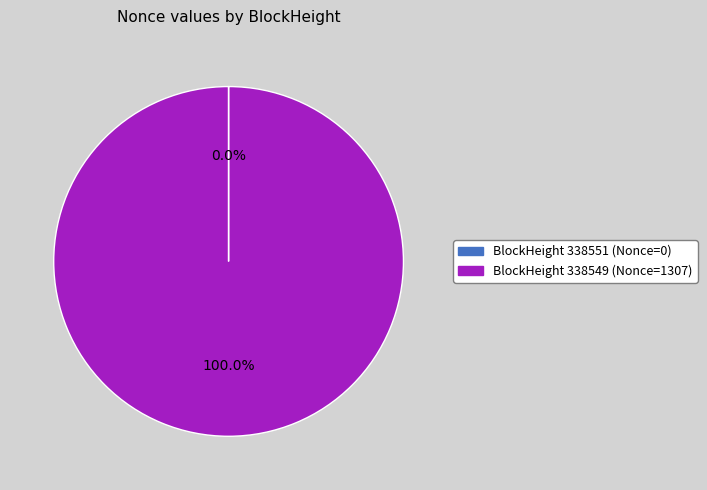

Is there a majority slice in this chart?

Yes